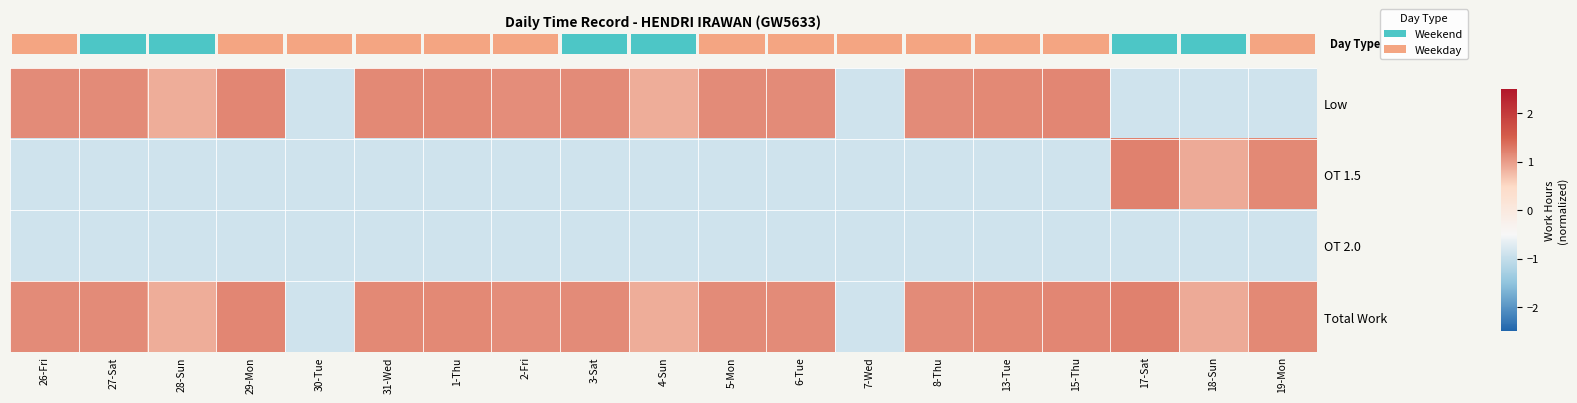

What is the spread (max minus min) of values at 1-Thu?

2.1